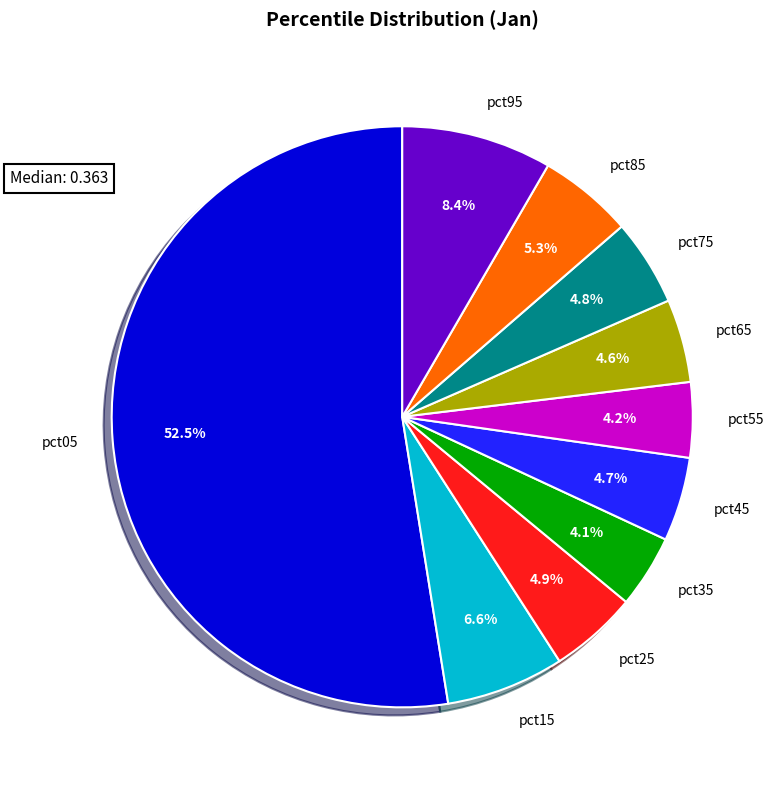

What percentage is NOT represented by pct75?

95.2%